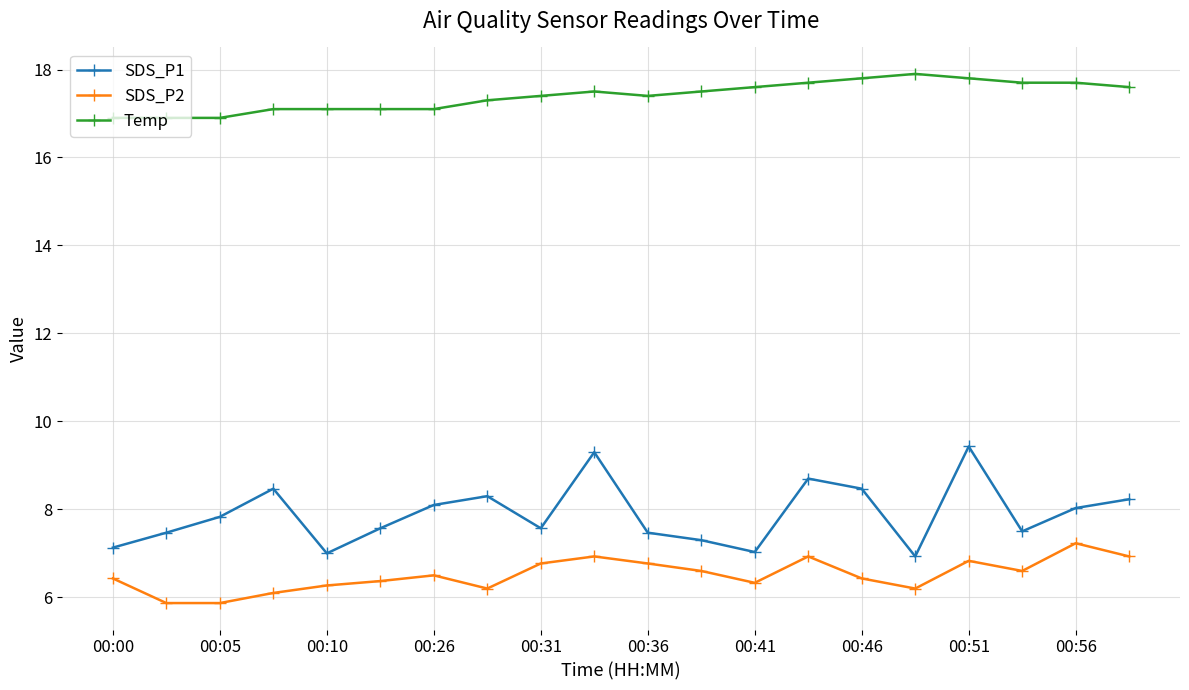

What is the sum of all SDS_P1 values?

157.8